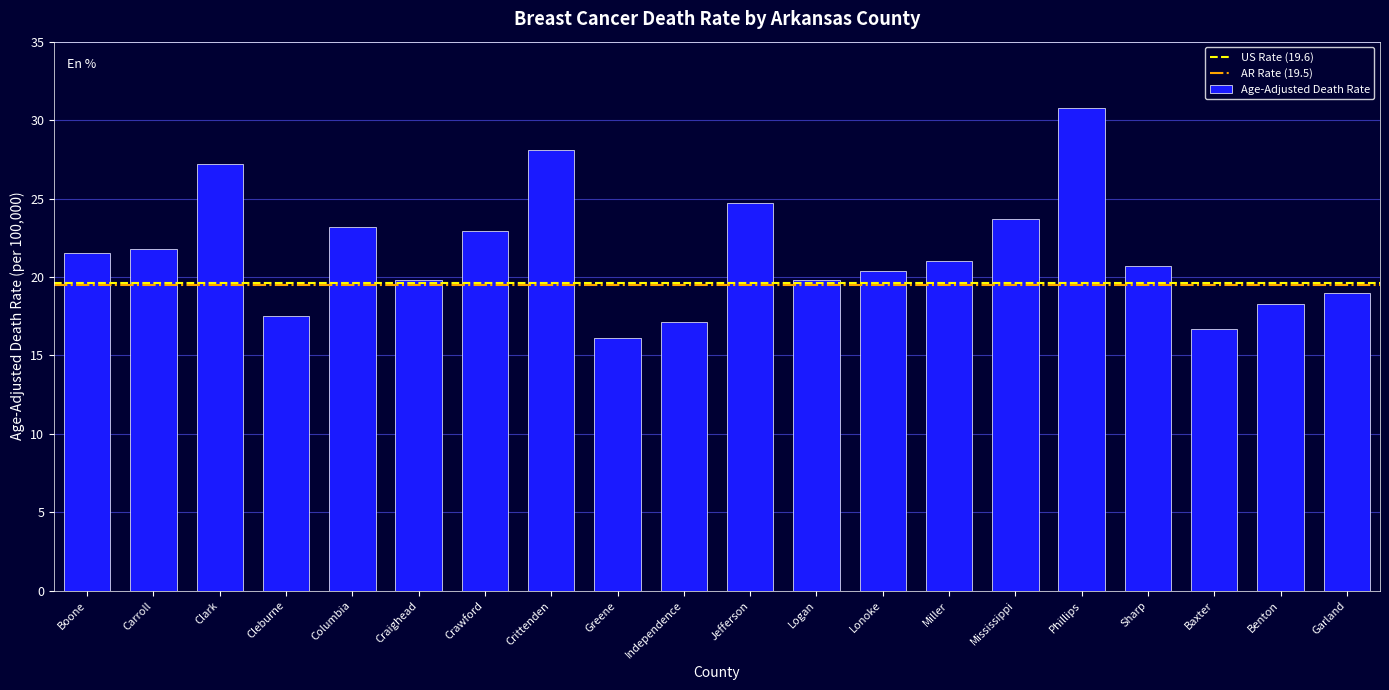

How many series are shown in this chart?

1